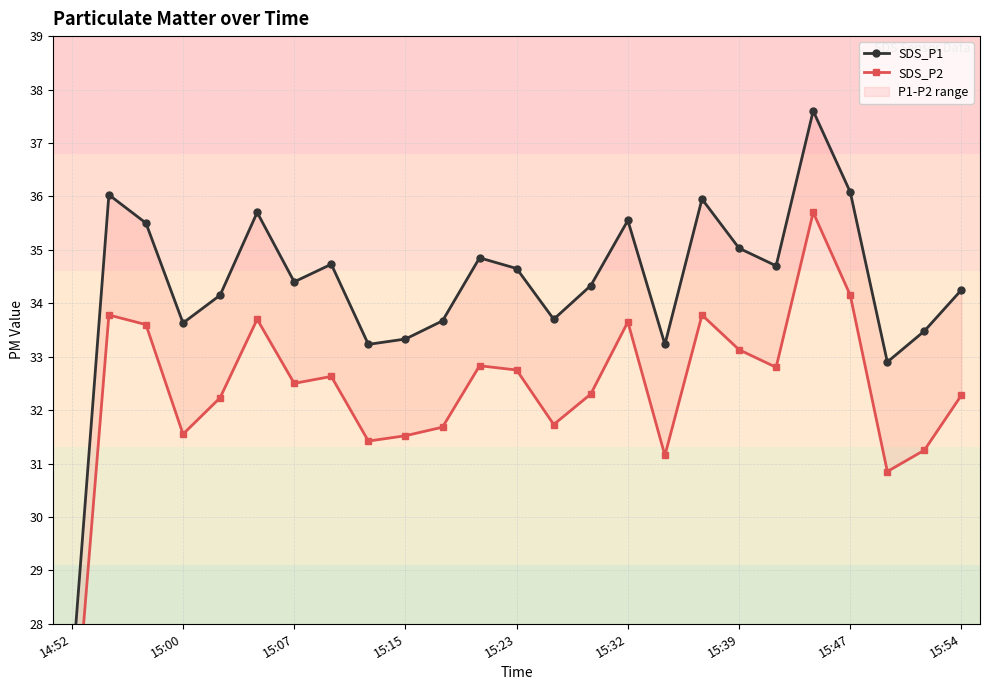

True or false: SDS_P2 and SDS_P1 cross at least once.

False